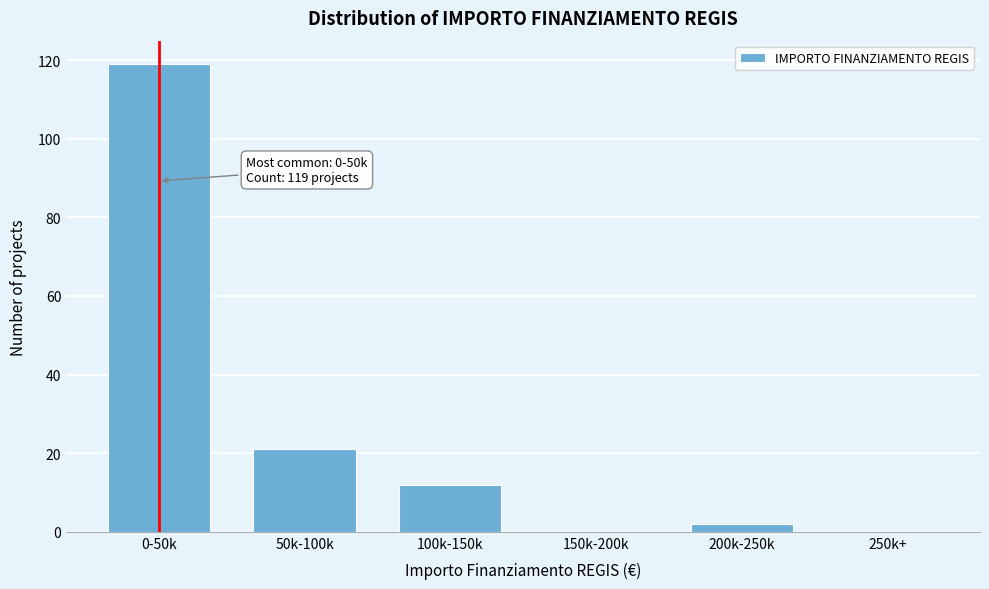

Reading left to right, what are all the values shown in this chart?

0-50k=119	50k-100k=21	100k-150k=12	150k-200k=0	200k-250k=2	250k+=0